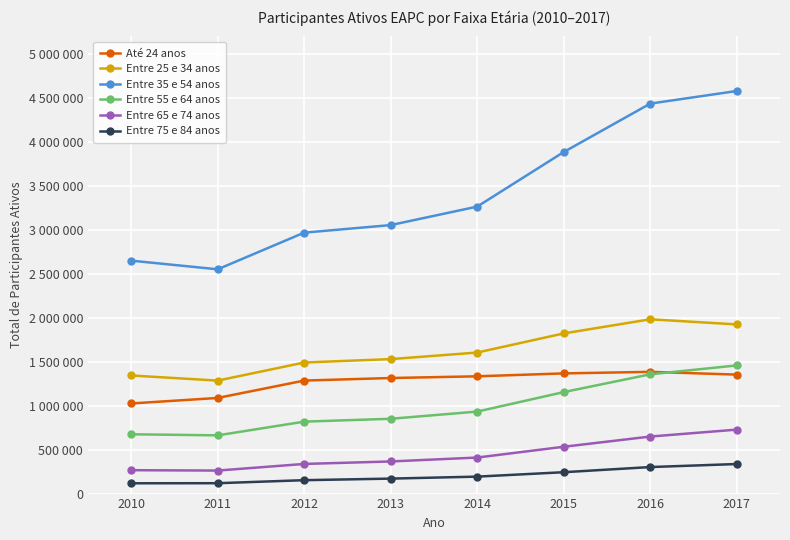

What are all the series names shown in the legend?

Até 24 anos, Entre 25 e 34 anos, Entre 35 e 54 anos, Entre 55 e 64 anos, Entre 65 e 74 anos, Entre 75 e 84 anos